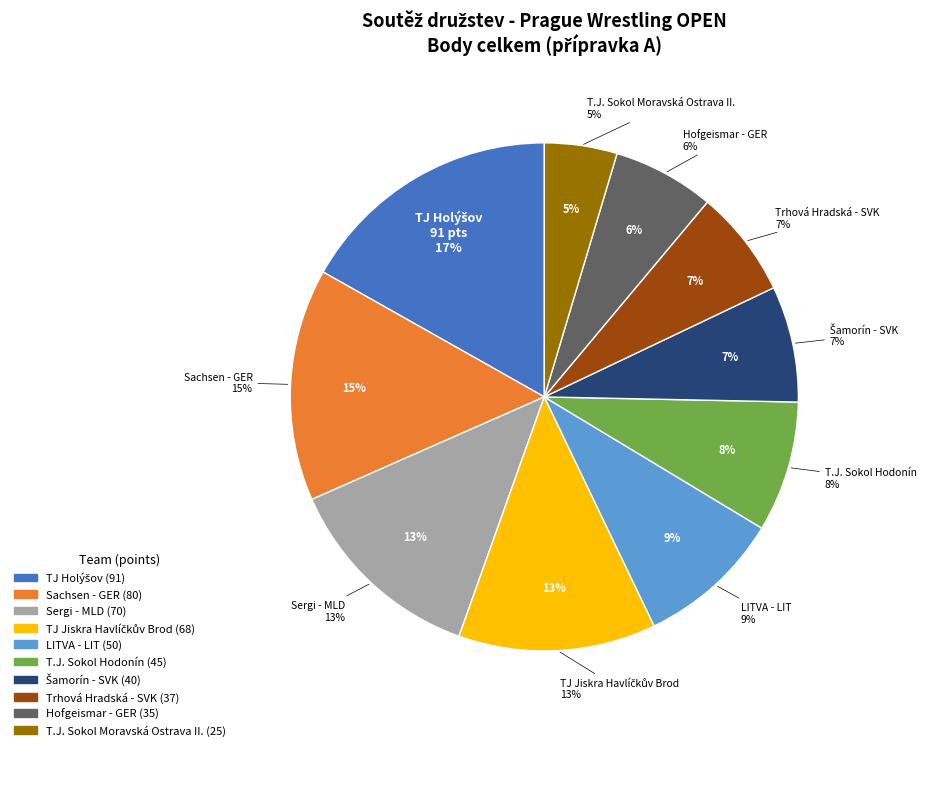

To the nearest percent, what percentage of the pie is TJ Holýšov?

17%